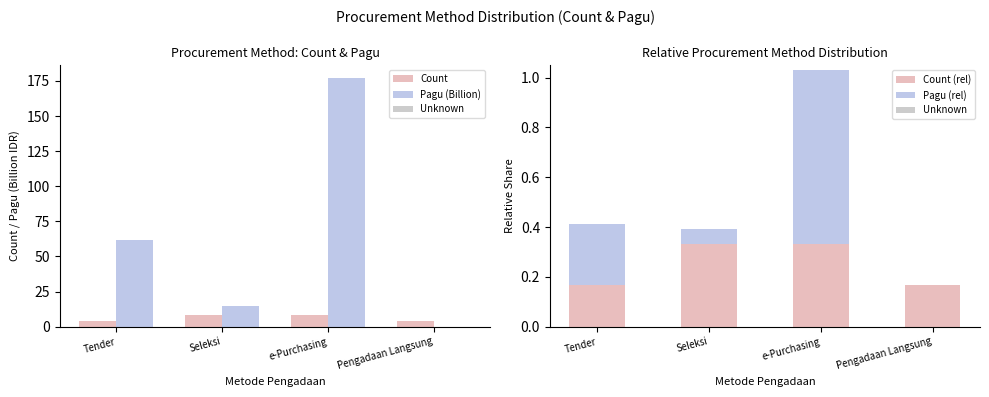

True or false: Pagu (Billion) has a value of 81.2 at Tender.

False